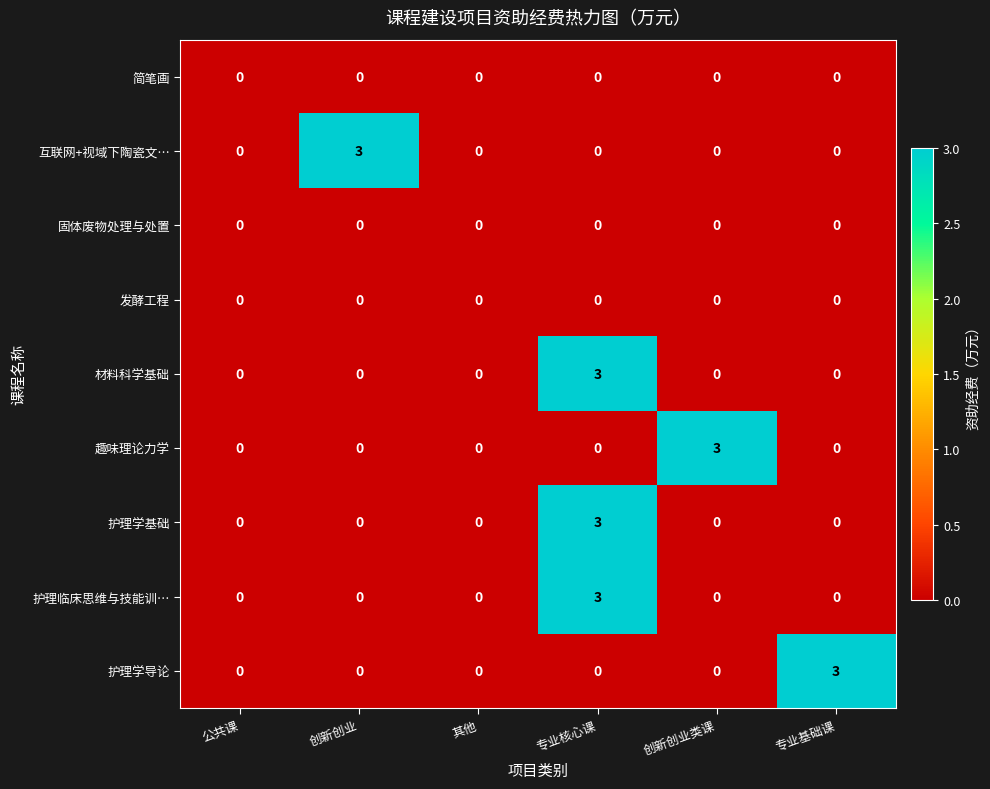

At which label does 材料科学基础 reach its peak?

专业核心课